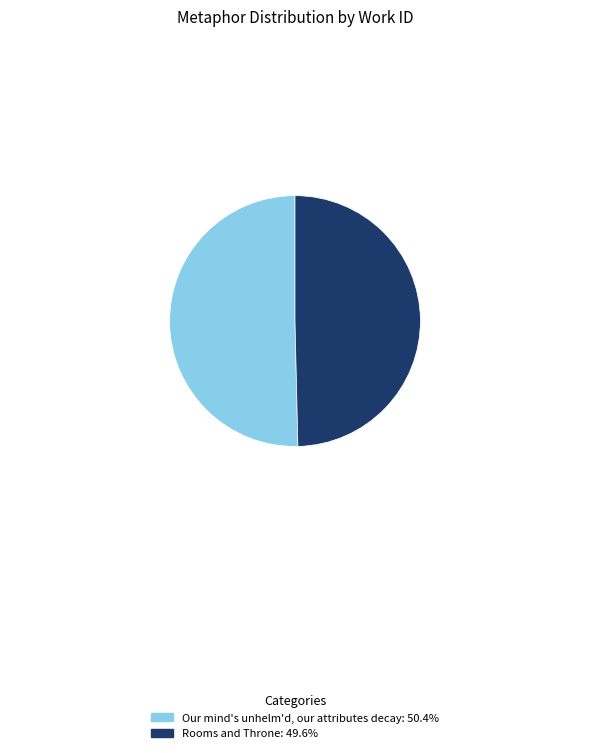

How many segments does this pie chart have?

2